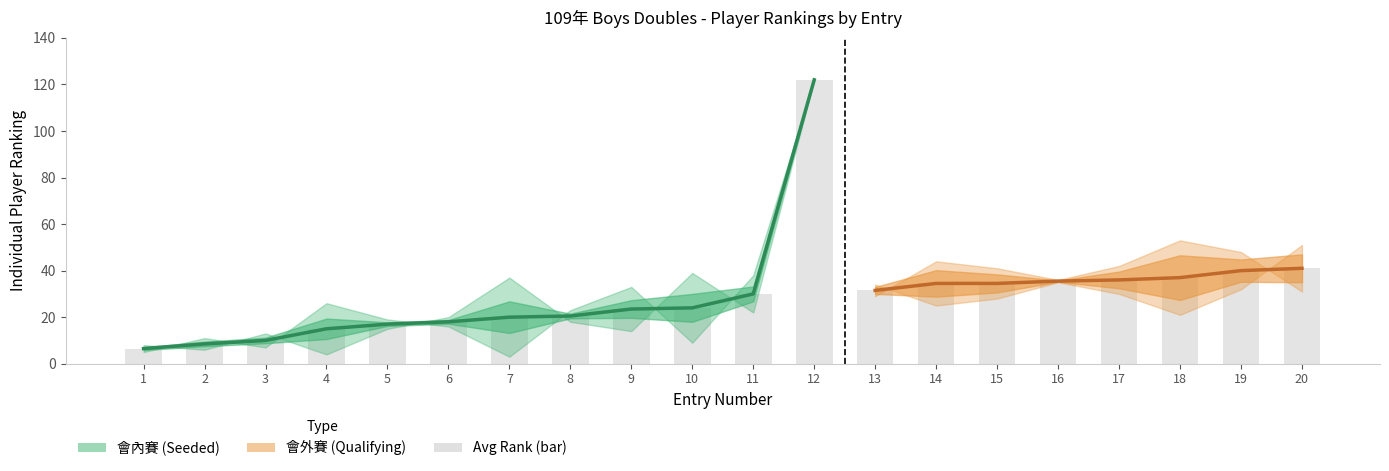

Where is Player 2 Rank nearest to the value 62?

20